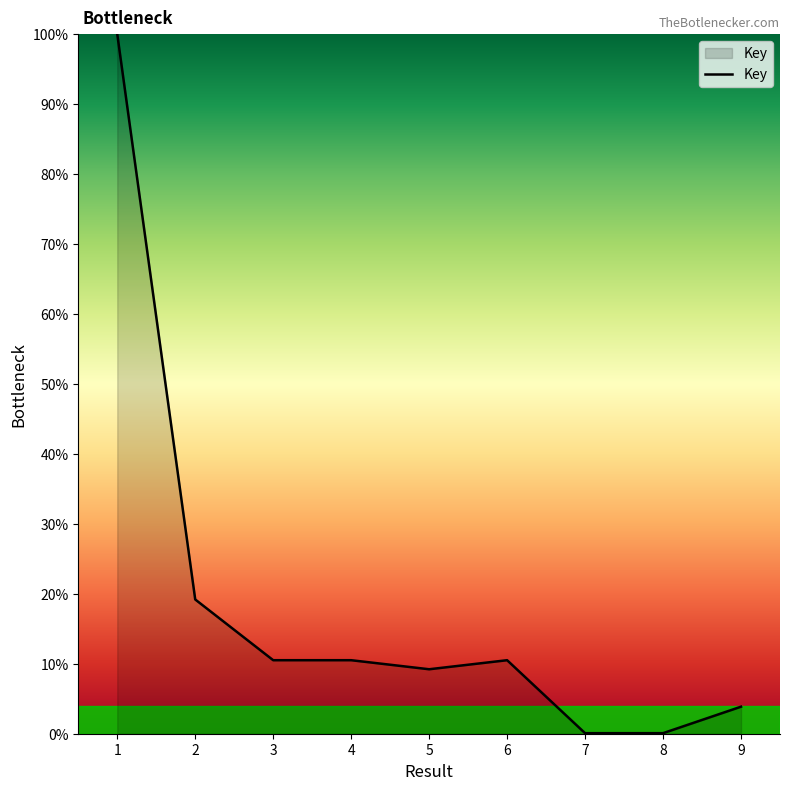

Is it true that the value at 8 is 0.1?

True